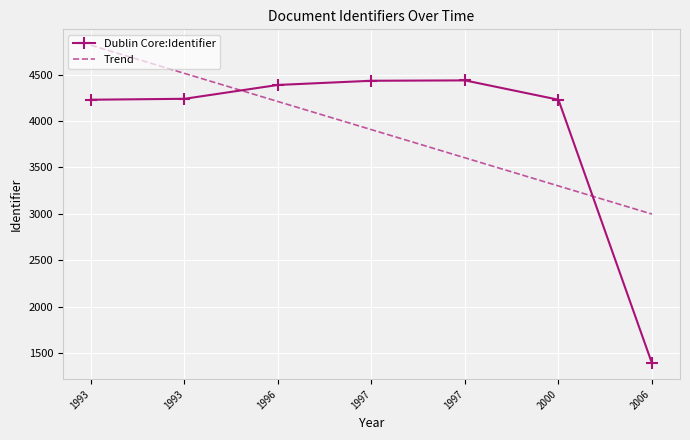

What value does the Trend series have at 1993?

4815.1